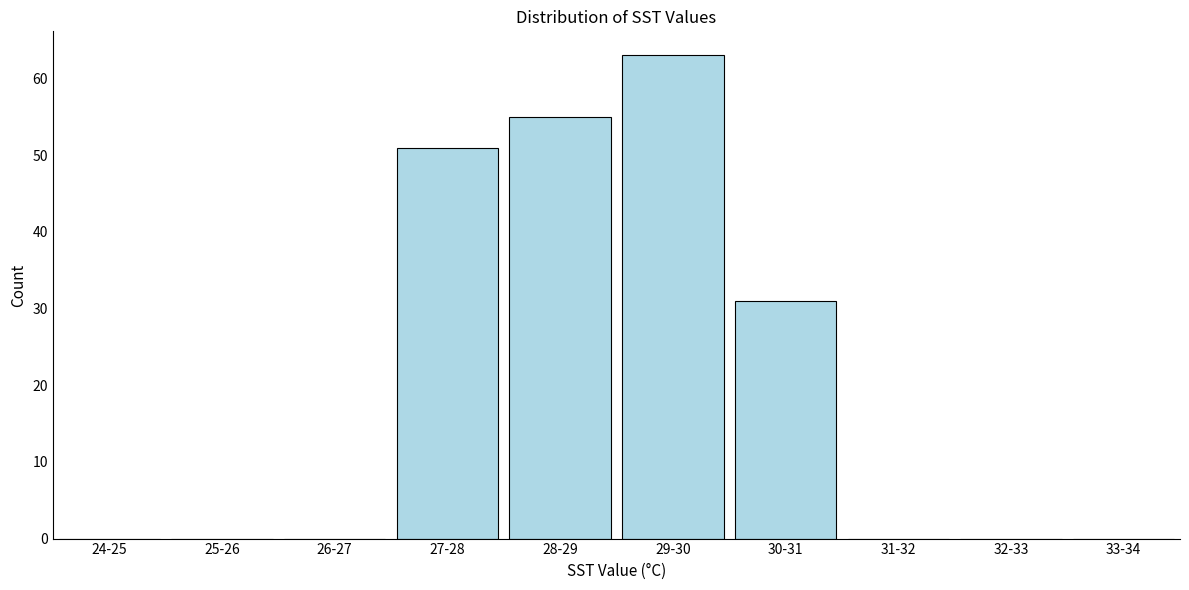

Reading left to right, extract all data points from this chart.

24-25=0	25-26=0	26-27=0	27-28=51	28-29=55	29-30=63	30-31=31	31-32=0	32-33=0	33-34=0